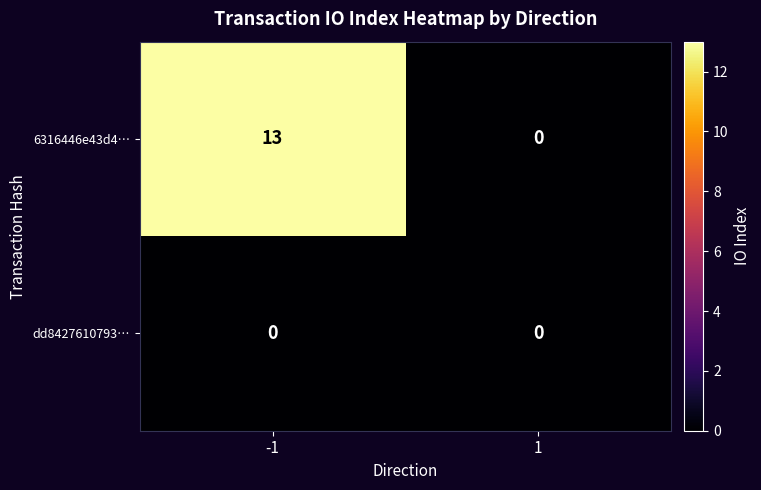

At which category is the sum across all series the highest?

-1